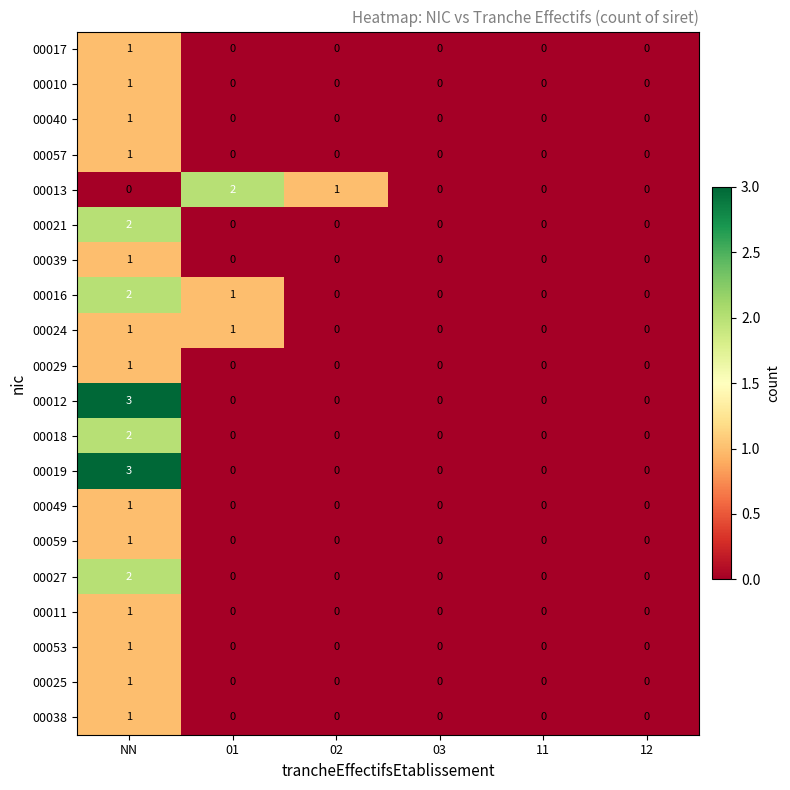

Between 01 and 03, which series saw the biggest shift?

00013